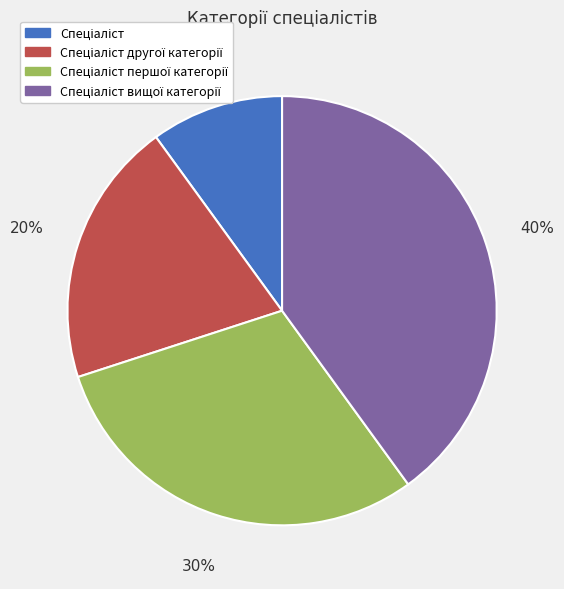

To the nearest percent, what is the difference between the largest and smallest slice percentages?

30%